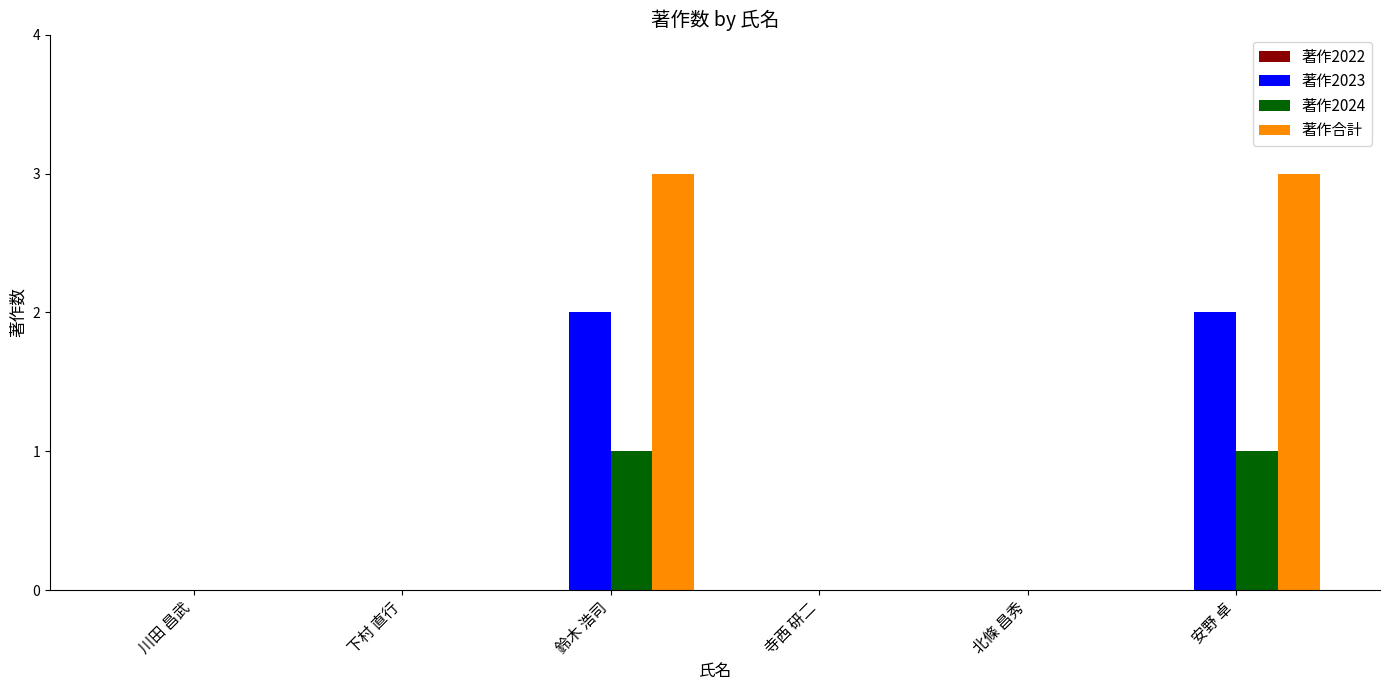

Is the value of 著作2024 at 鈴木 浩司 greater than the value of 著作2023 at 川田 昌武?

Yes